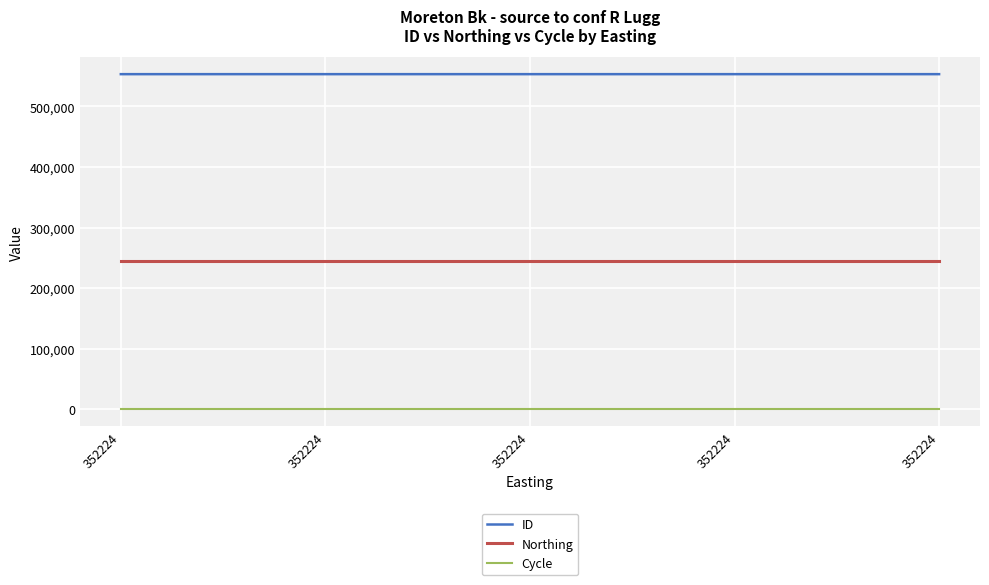

Reading right to left, transcribe all the data shown in this chart.

ID: 352224=553120	352224=553121	352224=553122	352224=553123	352224=553118
Northing: 352224=244660	352224=244660	352224=244660	352224=244660	352224=244660
Cycle: 352224=3	352224=3	352224=3	352224=3	352224=3